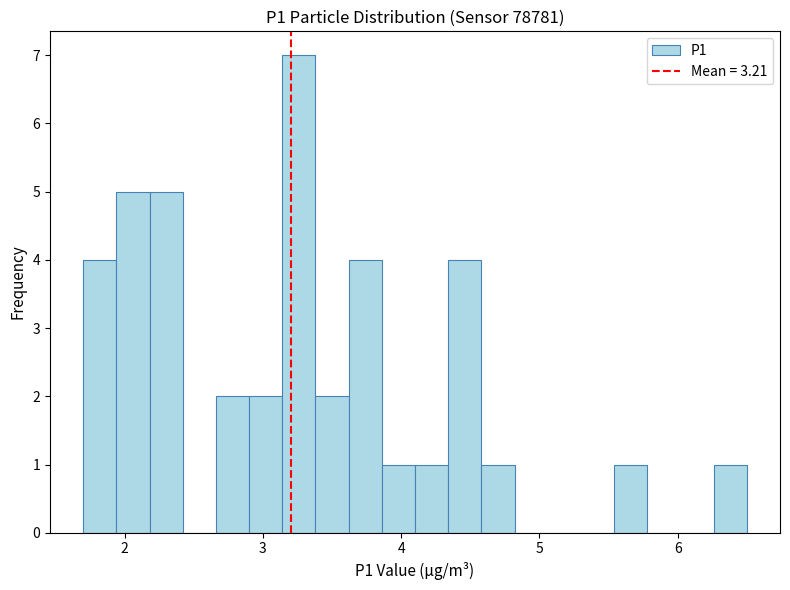

Around what value on the x-axis is the tallest bar? Give the approximate position of its centre, as read against the axis.

3.3